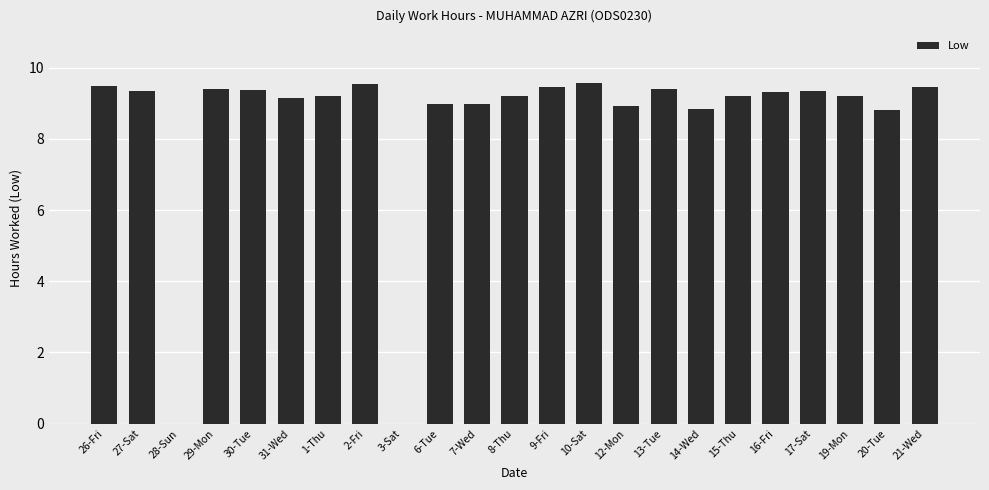

Does the chart contain stacked bars?

No